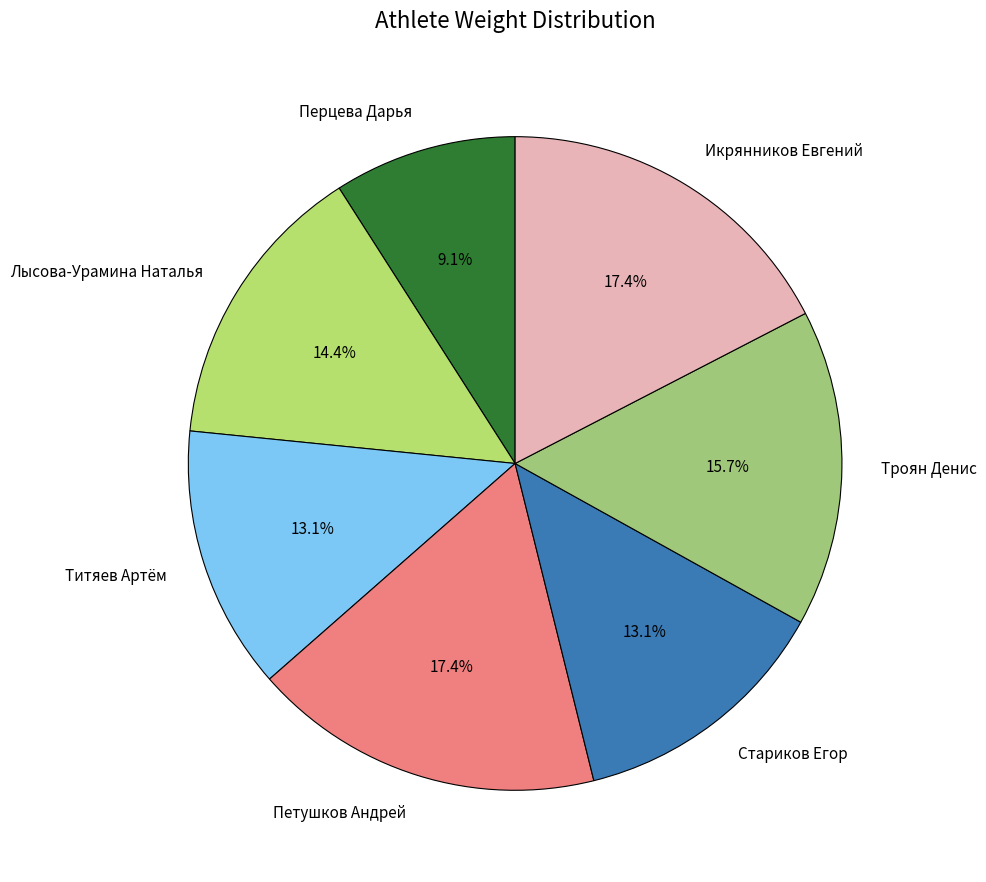

How many segments does this pie chart have?

7